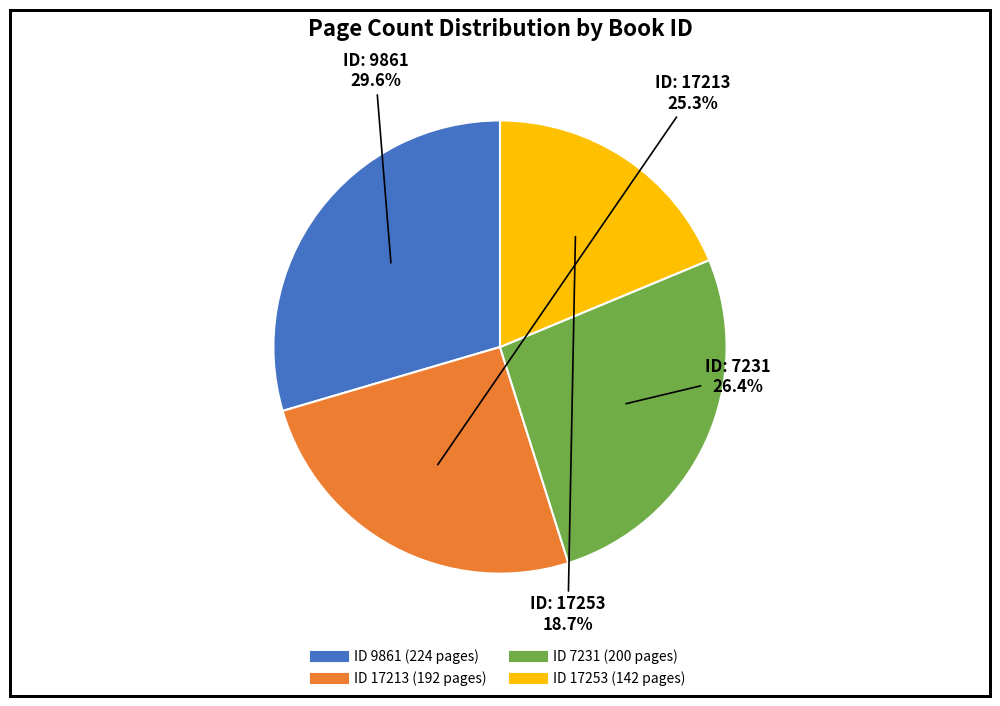

Is there any slice that represents more than half of the pie?

No